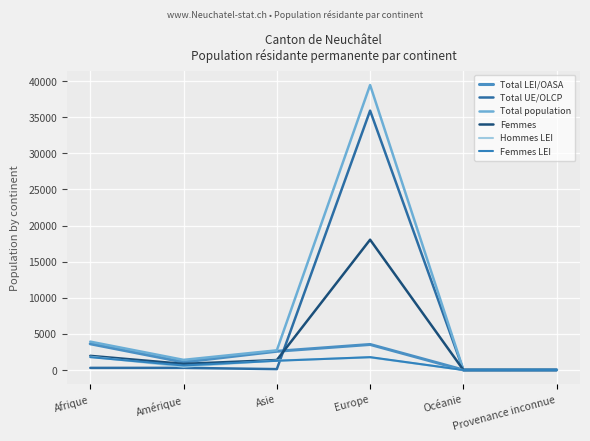

Reading left to right, transcribe all the data shown in this chart.

Total LEI/OASA: 3634	1106	2602	3542	16	30
Total UE/OLCP: 301	306	131	35904	5	1
Total population: 3935	1412	2733	39446	21	31
Femmes: 1968	857	1388	18042	11	13
Hommes LEI: 1849	468	1320	1753	9	17
Femmes LEI: 1785	638	1282	1789	7	13